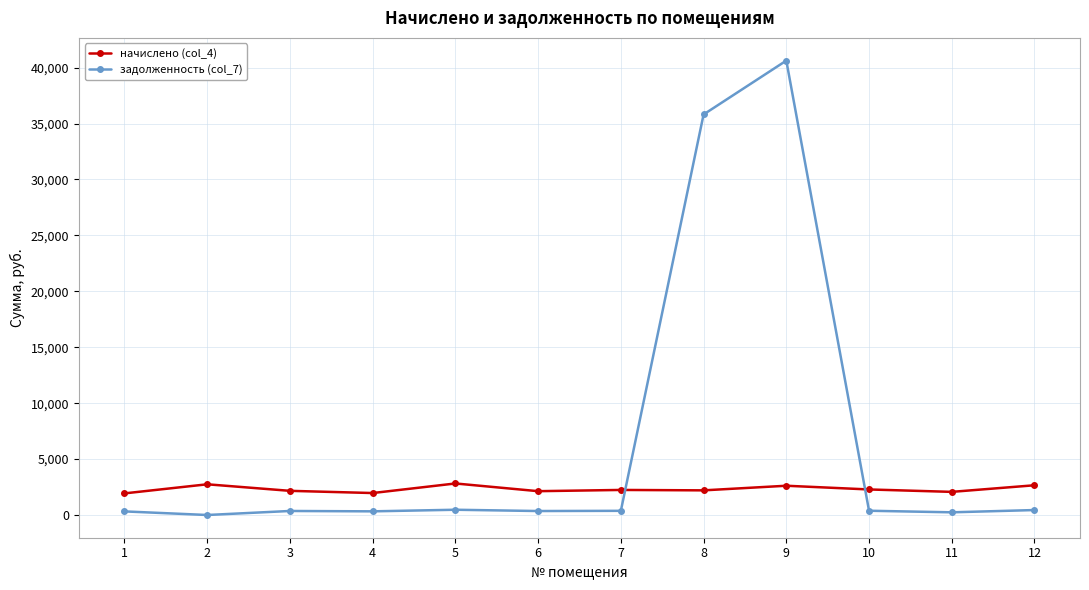

What is the spread (max minus min) of values at 2?

2745.6